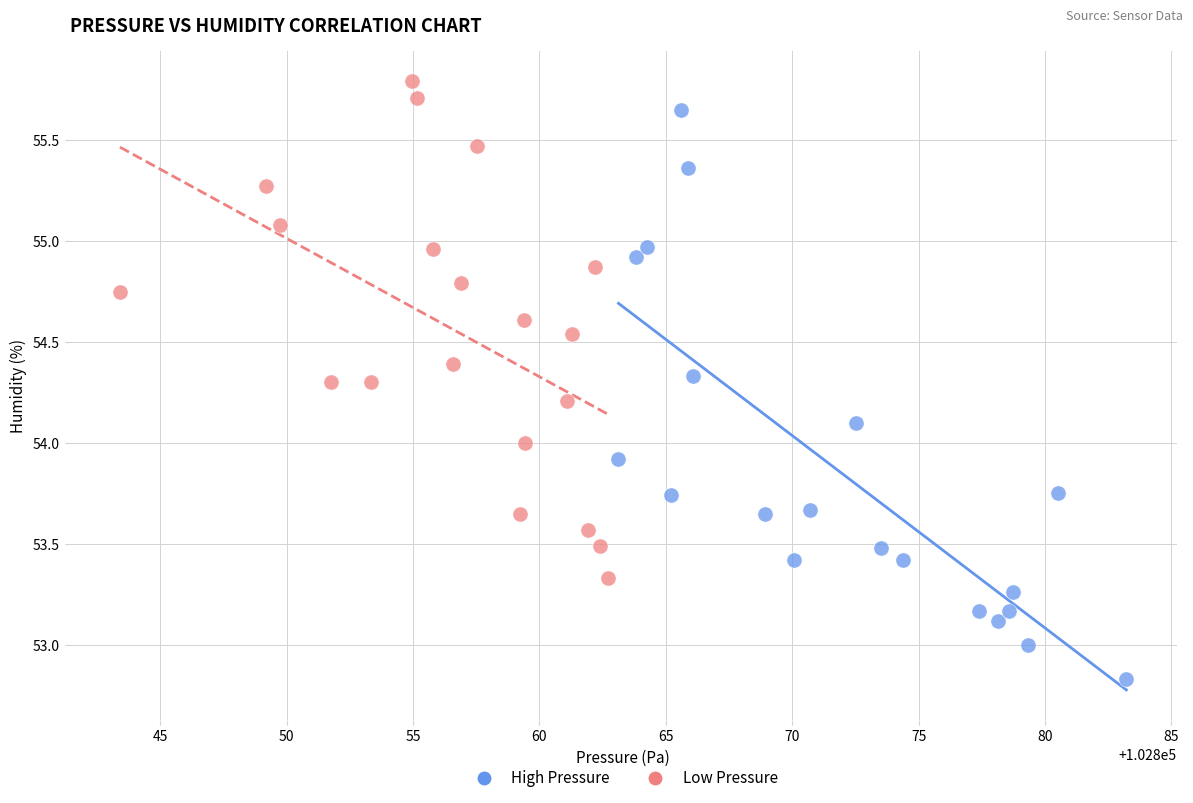

Which series contains the highest Y value?

Low Pressure